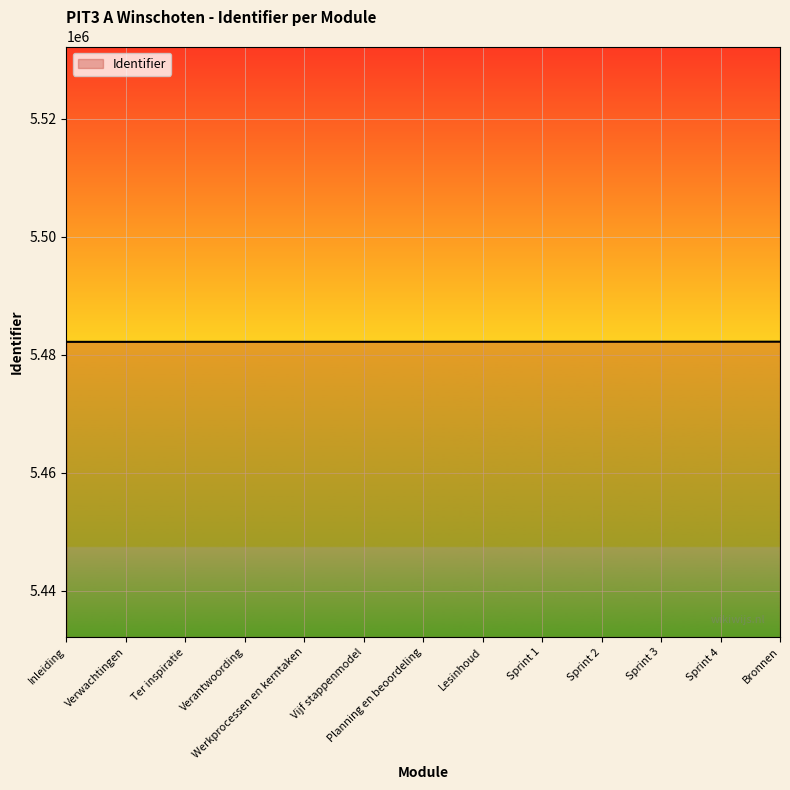

What is the minimum value shown in the chart?

5482169